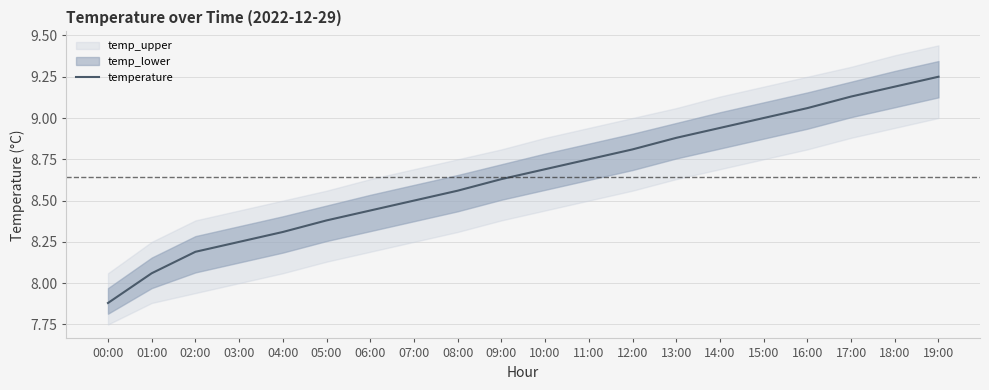

Which has a higher value, 11:00 or 02:00?

11:00